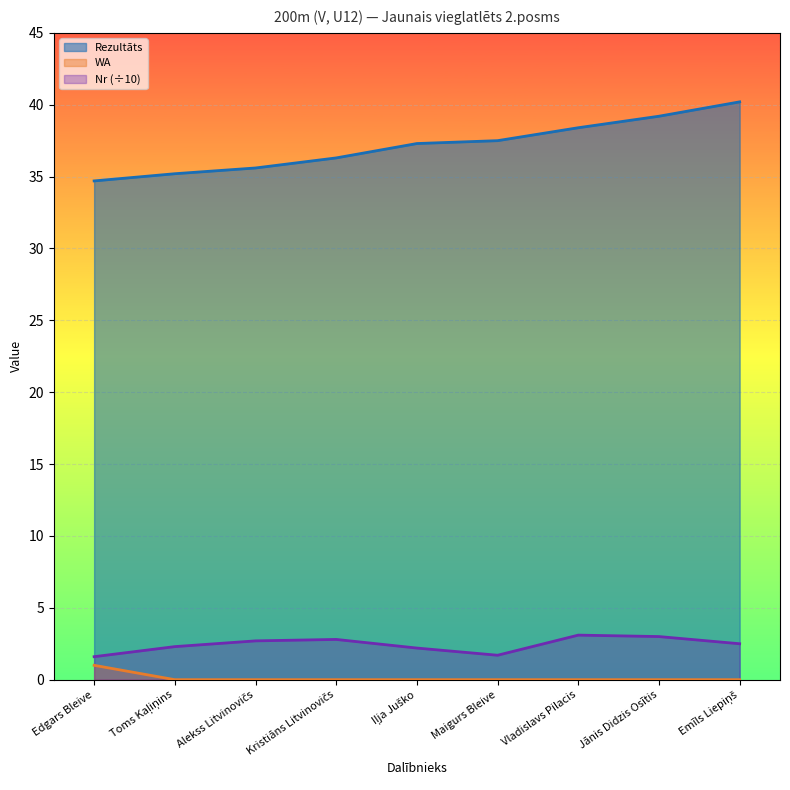

What is the difference between the highest and lowest values at Iļja Juško?

37.3